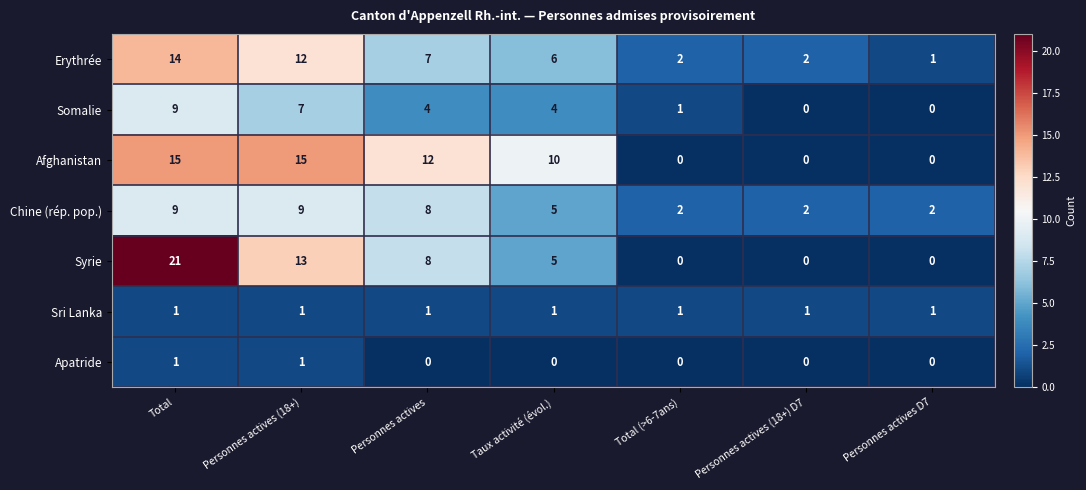

Which series has the widest spread of values?

Syrie